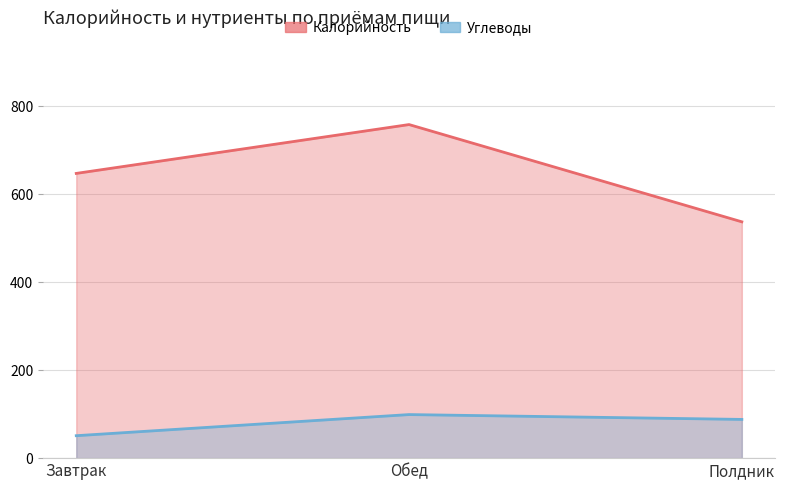

What is the maximum value shown in the chart?

758